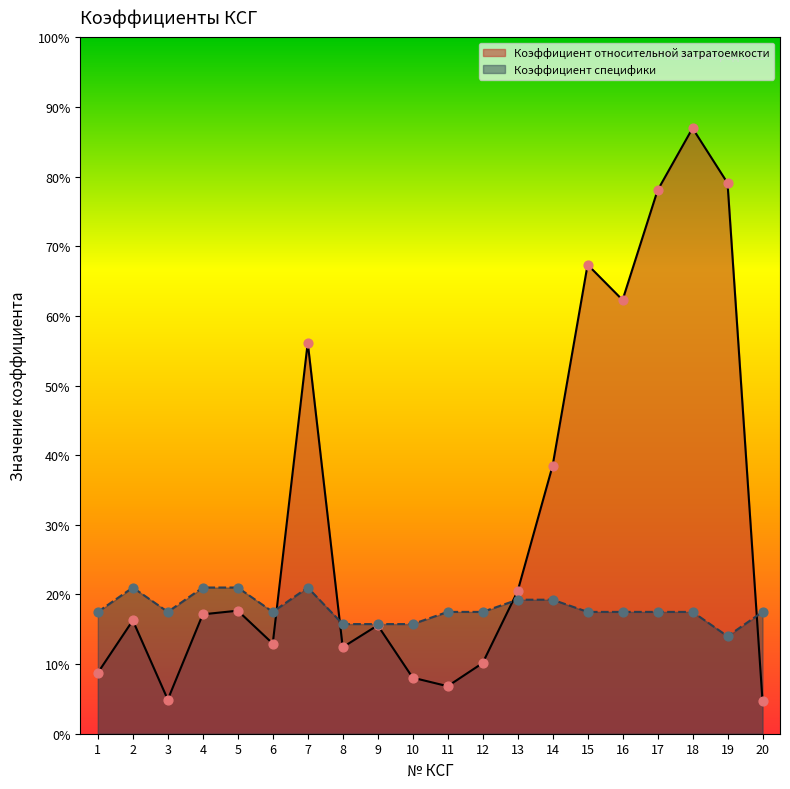

What are all the series names shown in the legend?

Коэффициент относительной затратоемкости, Коэффициент специфики